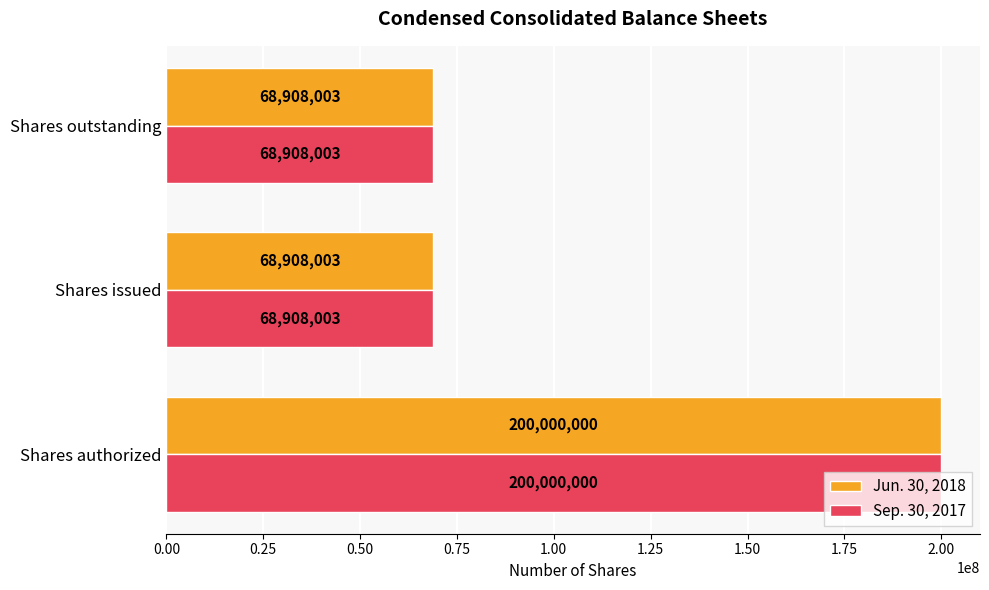

What are all the series names shown in the legend?

Jun. 30, 2018, Sep. 30, 2017